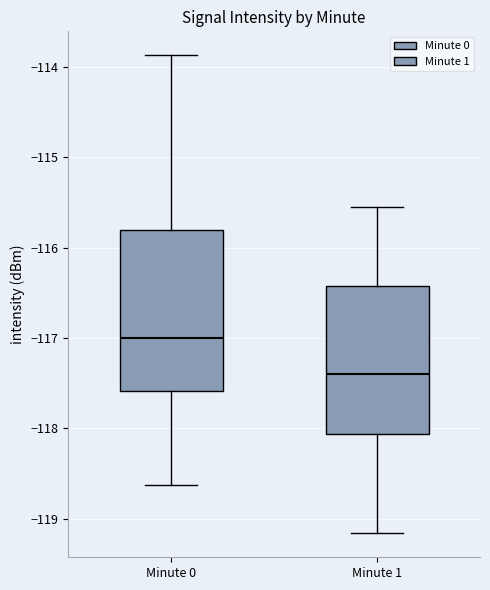

Which box has the lowest median line?

Minute 1